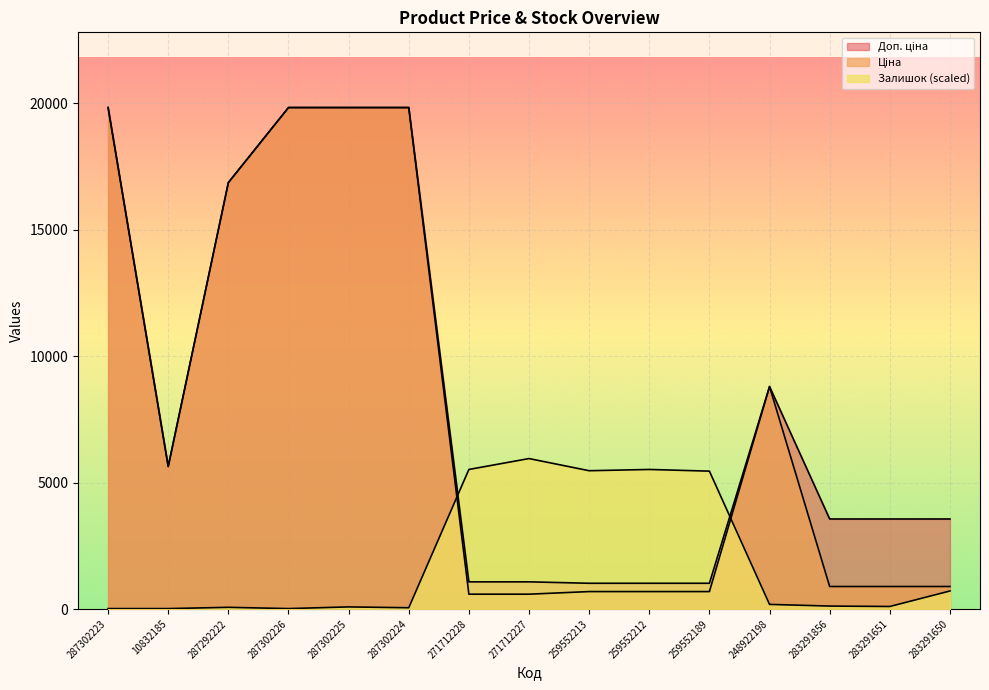

What is the average value of the Доп. ціна series?

8433.5